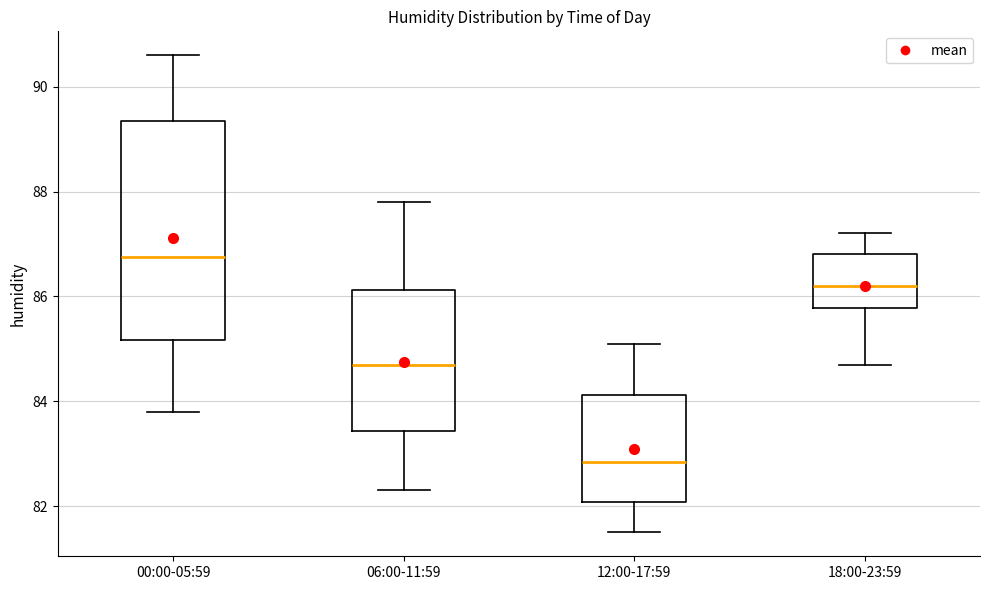

Where does the upper whisker of the box for 00:00-05:59 end on the y-axis? The values are not printed on the chart, so give them approximately, as read against the axis.

90.6